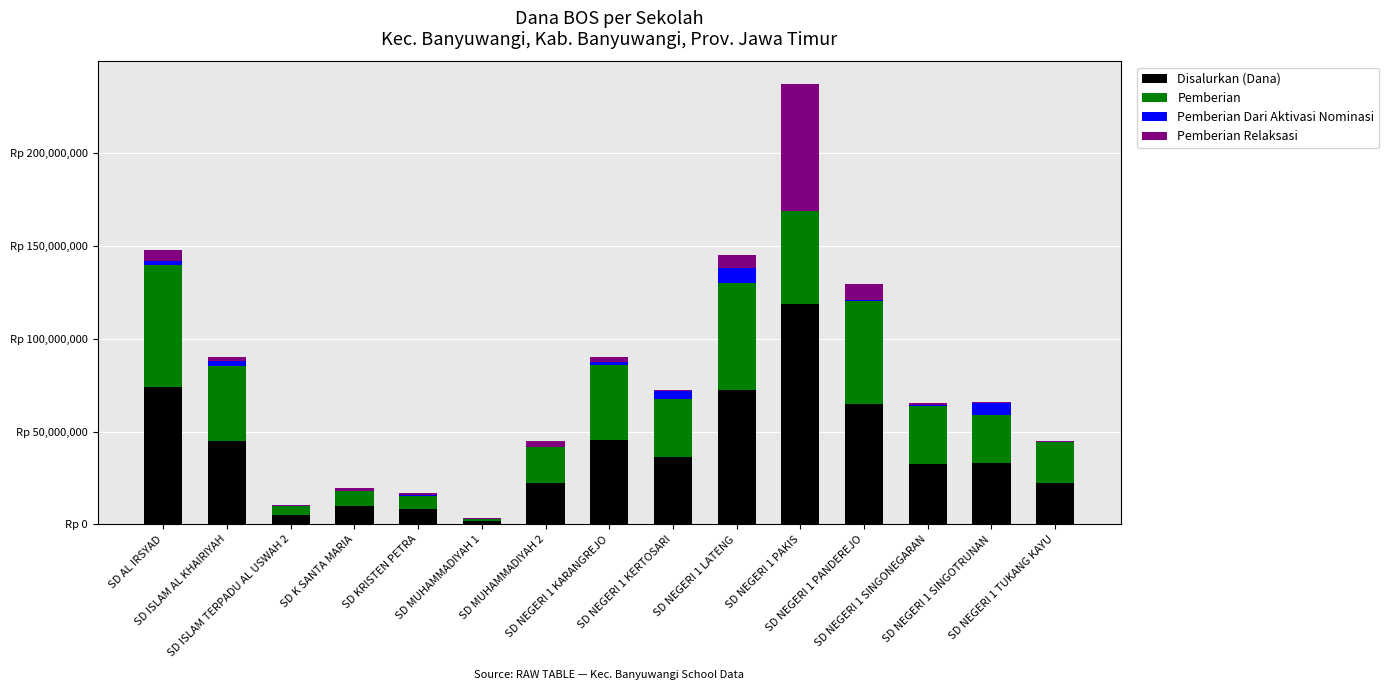

What is the label of the 5th bar from the right?

SD NEGERI 1 PAKIS